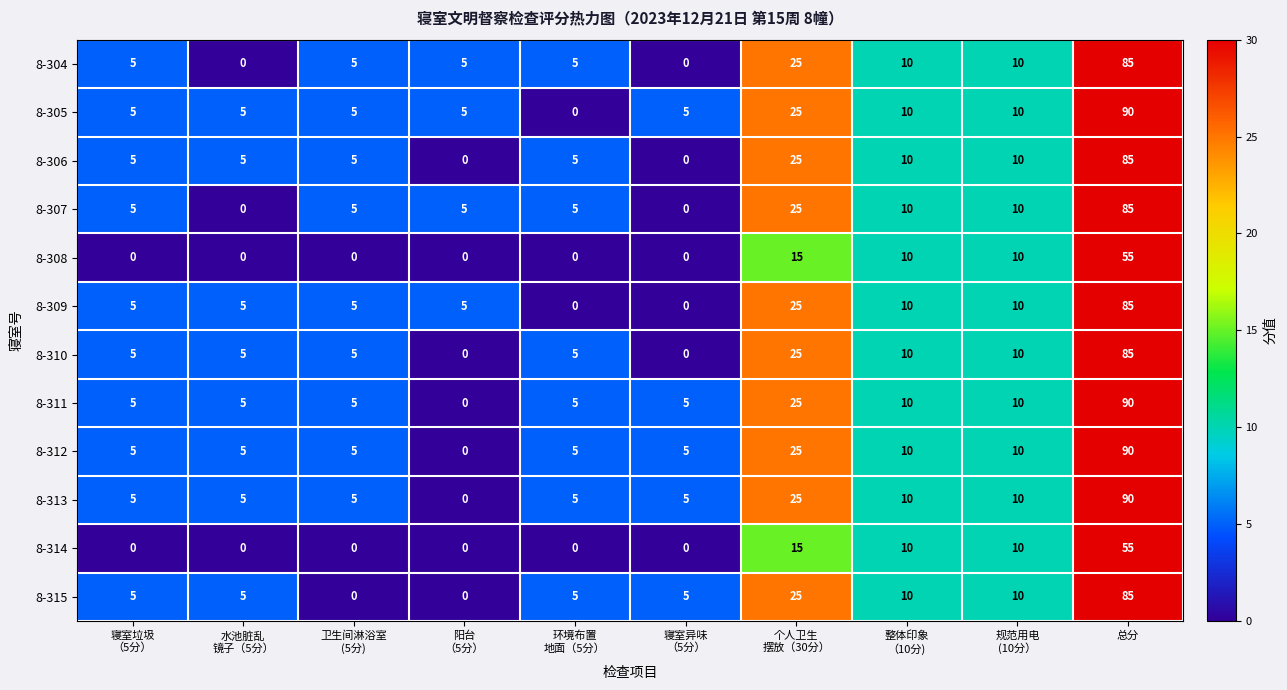

Which category has the highest value across all series?

总分